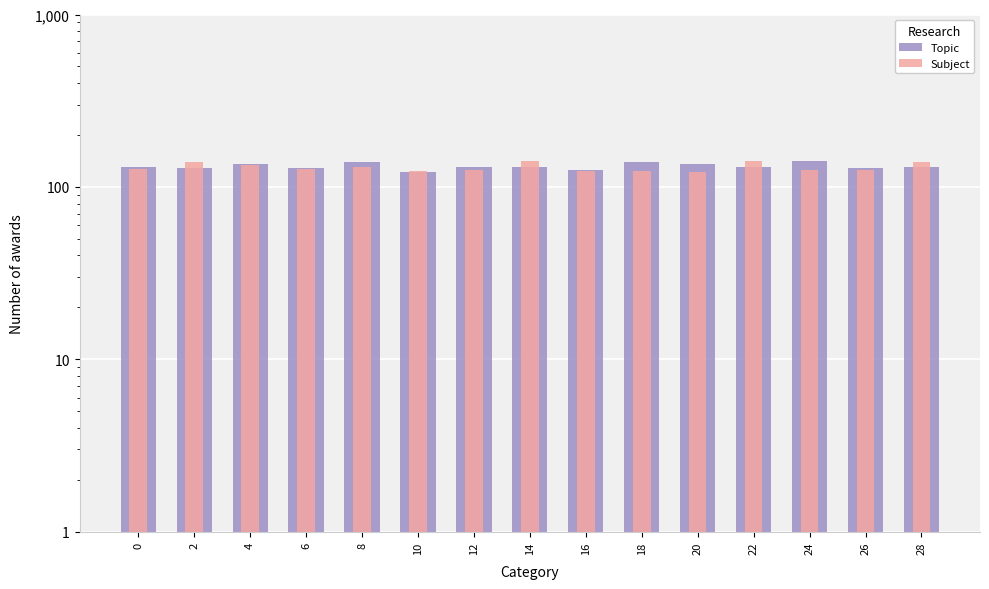

What is the sum of all Topic values?

1974.5